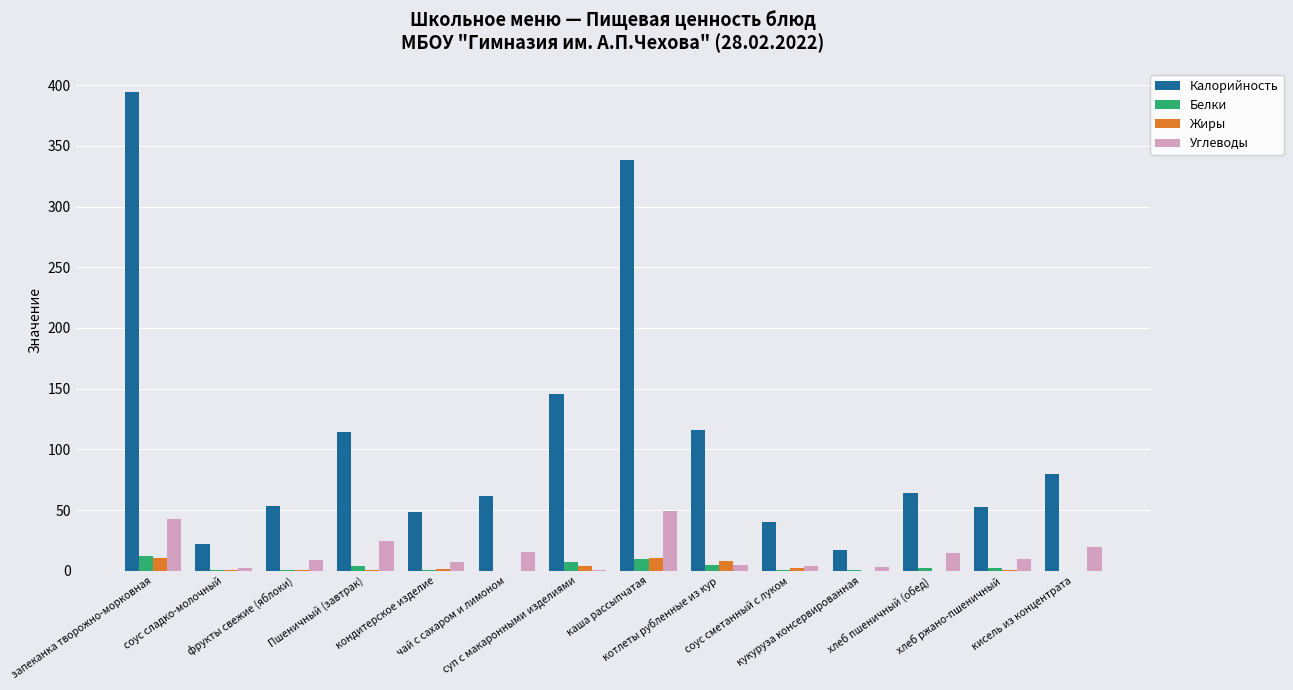

What is the maximum value for Белки?

12.0